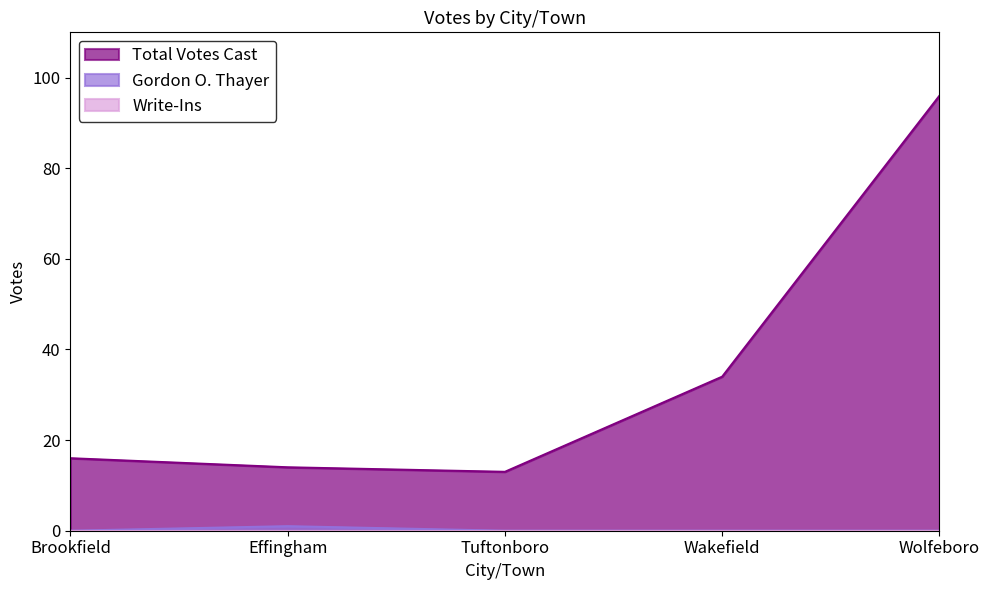

How many distinct data groups are displayed?

3